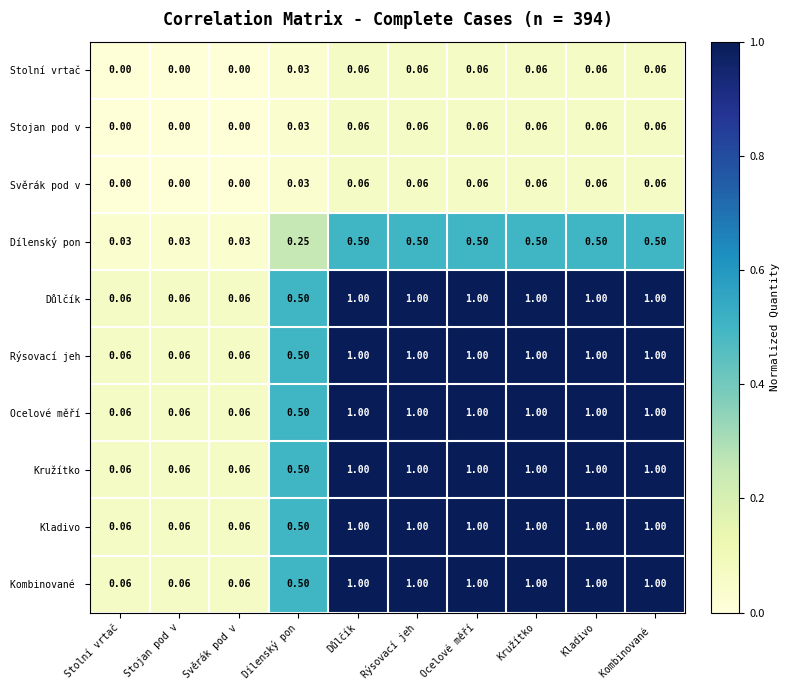

Is the value of Důlčík at Svěrák pod v greater than the value of Ocelové měří at Rýsovací jeh?

No